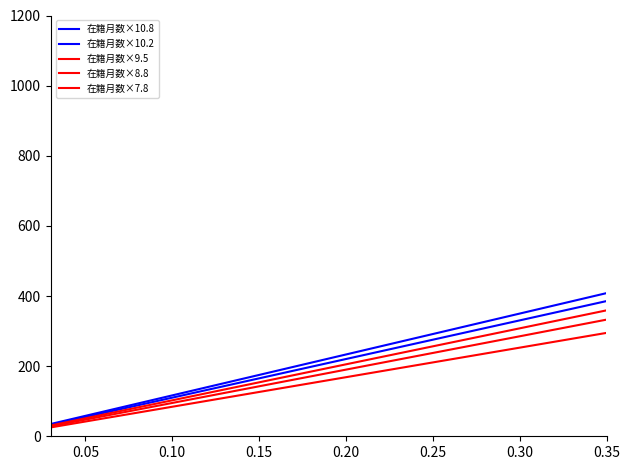

What are all the series names shown in the legend?

在籍月数×10.8, 在籍月数×10.2, 在籍月数×9.5, 在籍月数×8.8, 在籍月数×7.8